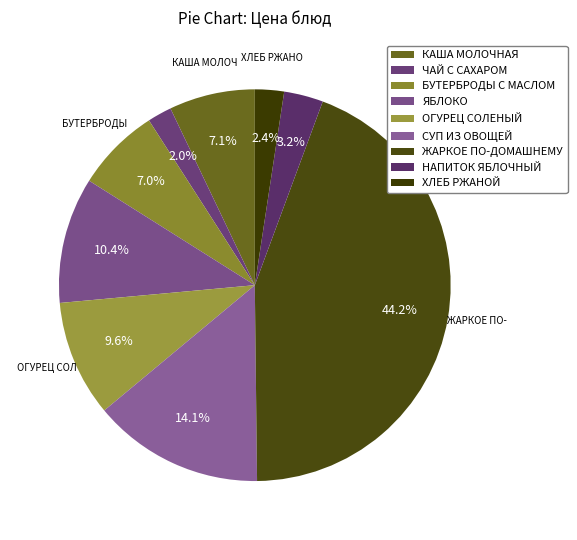

How much of the chart is everything except ОГУРЕЦ СОЛЕНЫЙ?

90.4%